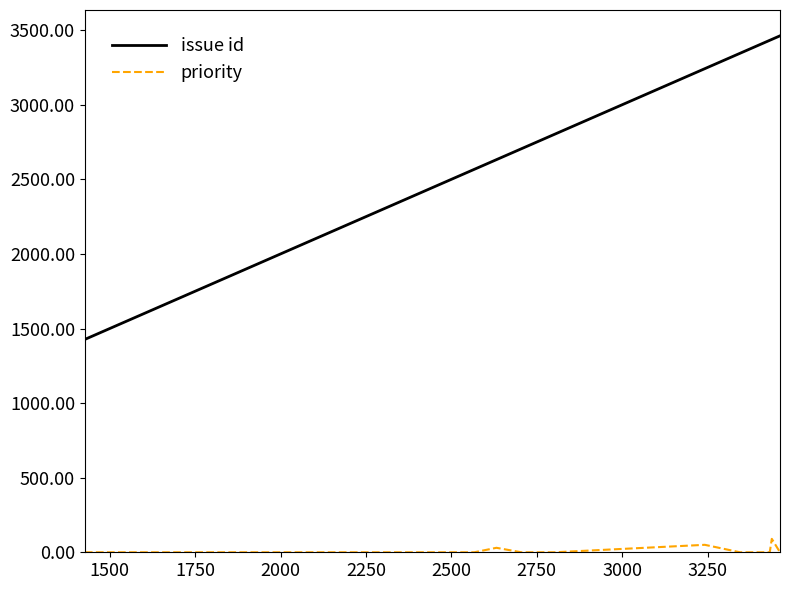

What is the maximum value for priority?

90